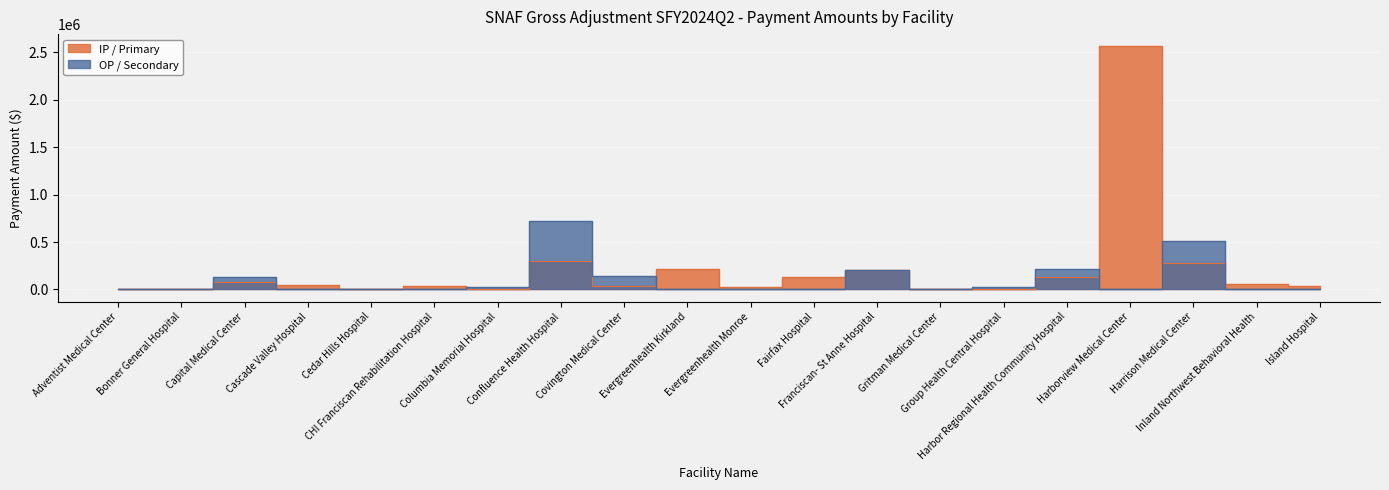

Which series changed the most between Confluence Health Hospital and Harbor Regional Health Community Hospital?

OP / Secondary